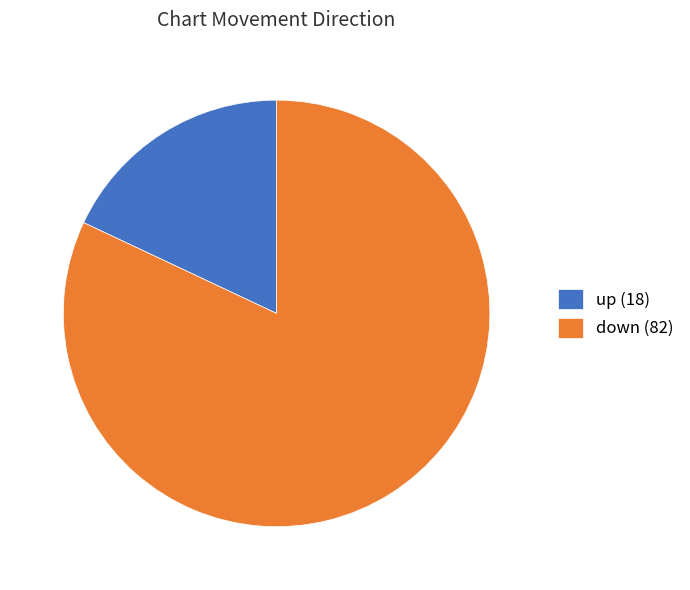

What is the smallest slice in the pie chart?

up